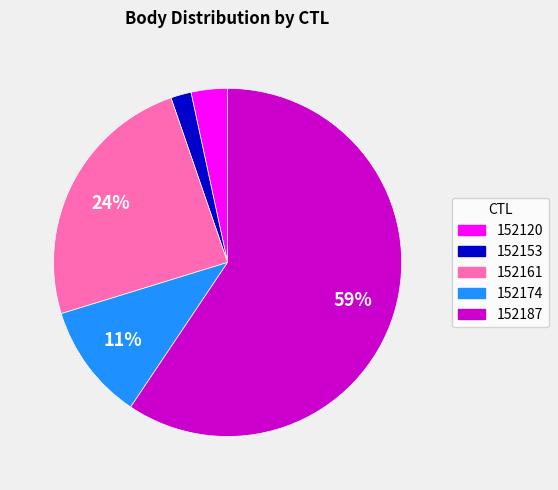

To the nearest percent, what is the combined percentage of 152161 and 152187?

84%